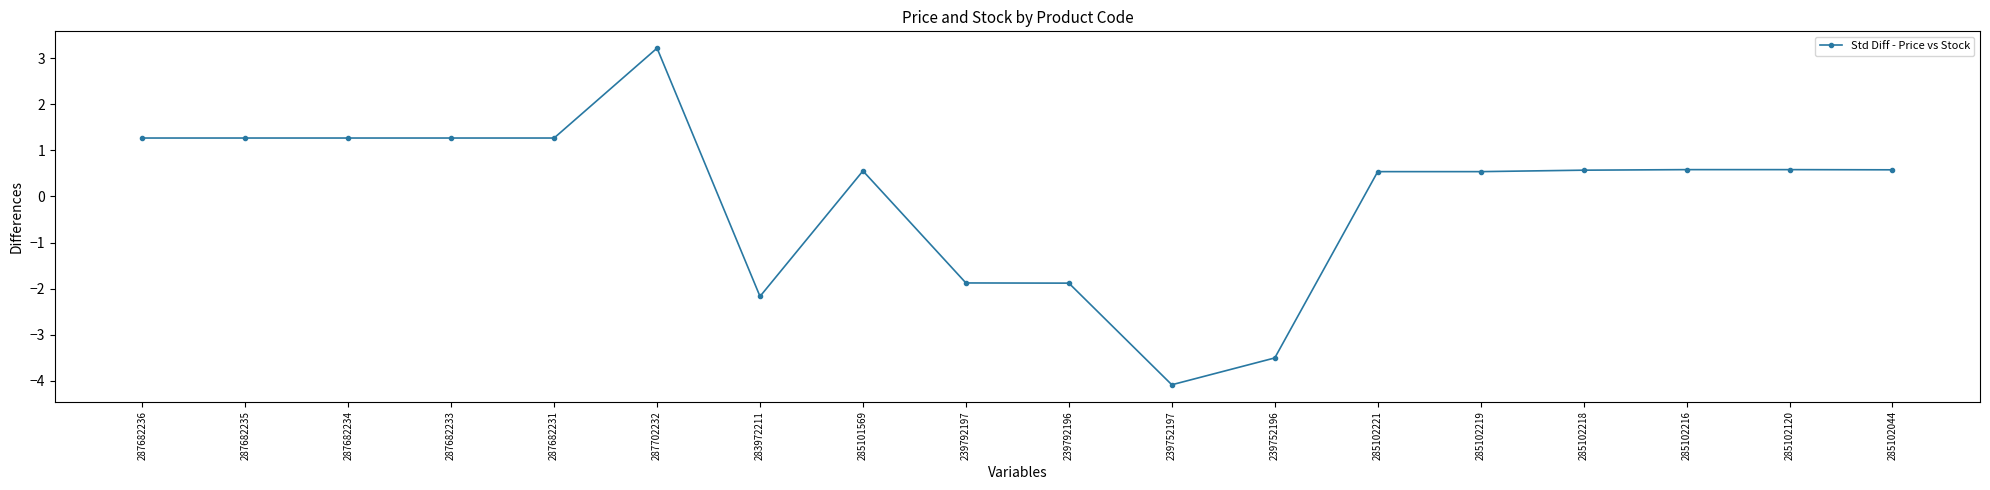

Does the chart display data point markers on the line(s)?

Yes